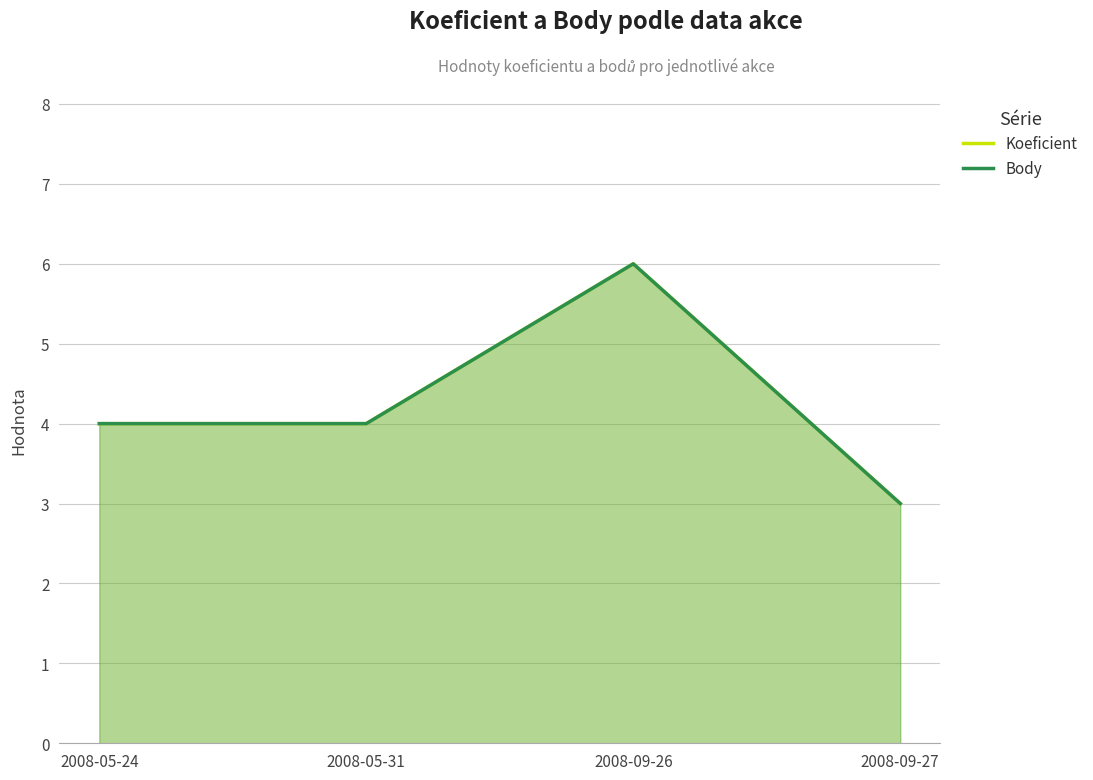

Which series has the largest range (max minus min)?

Koeficient